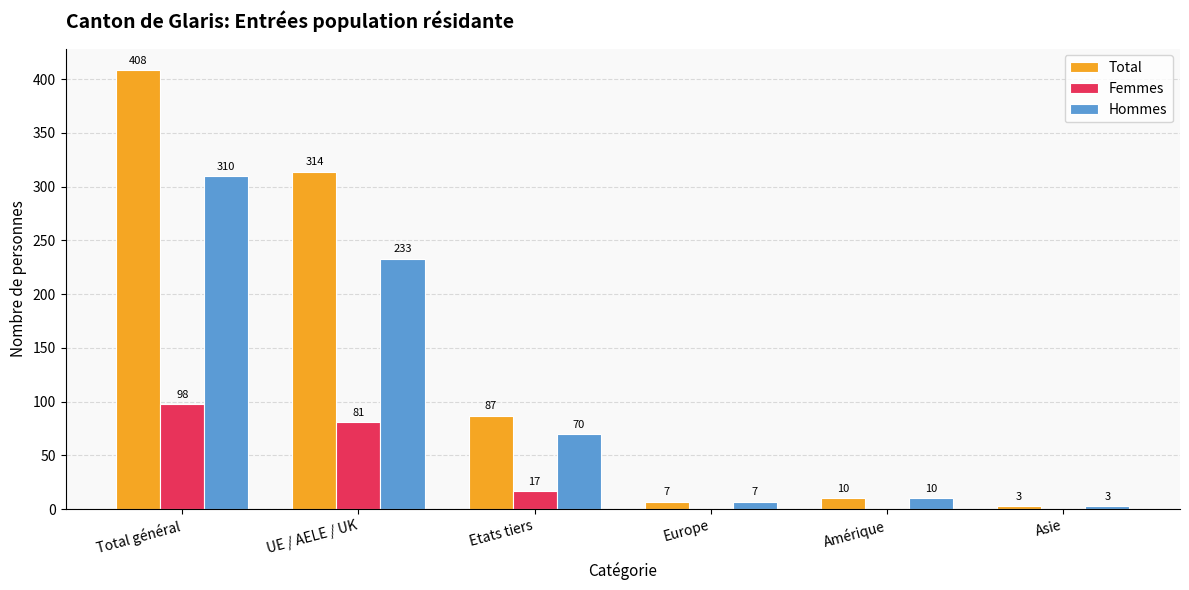

Reading left to right, extract all data points from this chart.

Total: 408	314	87	7	10	3
Femmes: 98	81	17	0	0	0
Hommes: 310	233	70	7	10	3